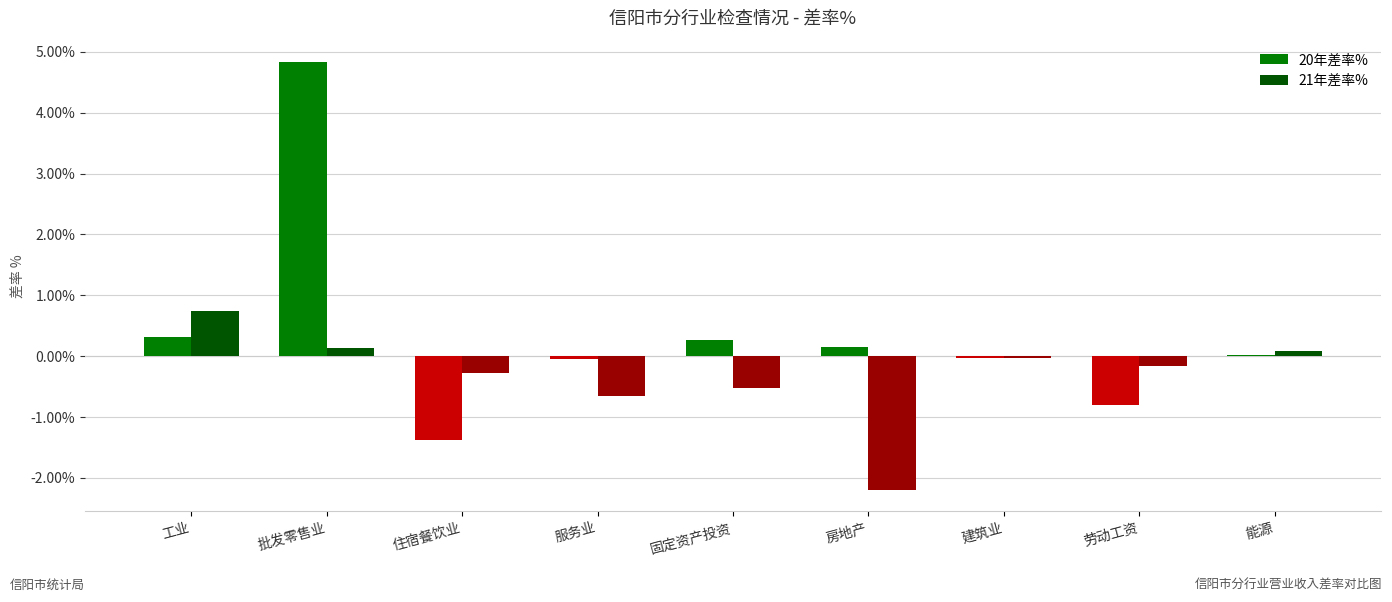

What is the label of the 1st bar from the right?

能源